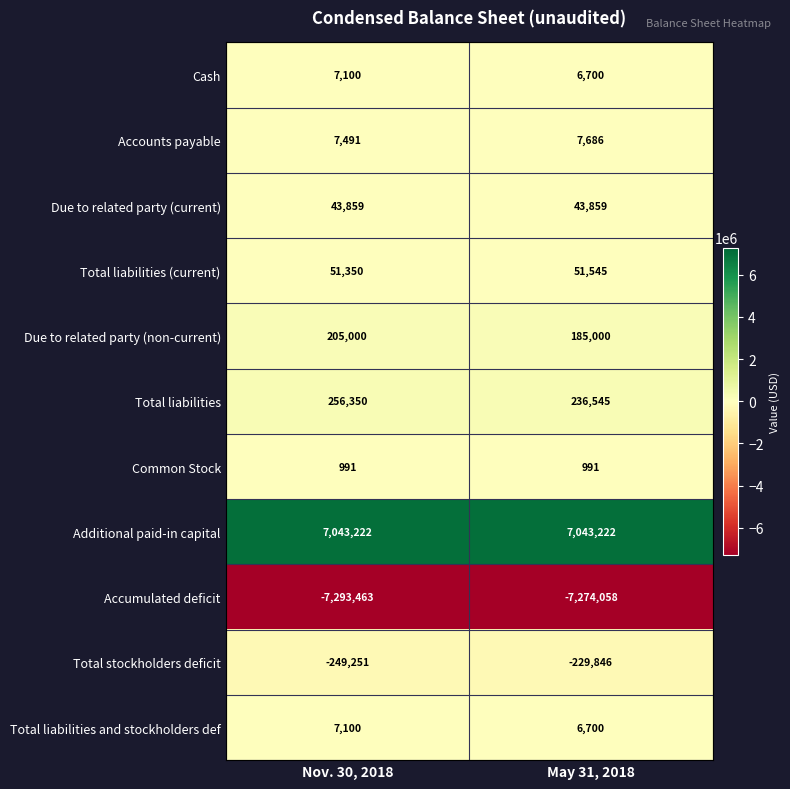

The Total liabilities and stockholders def series shows 7100 at Nov. 30, 2018. True or false?

True